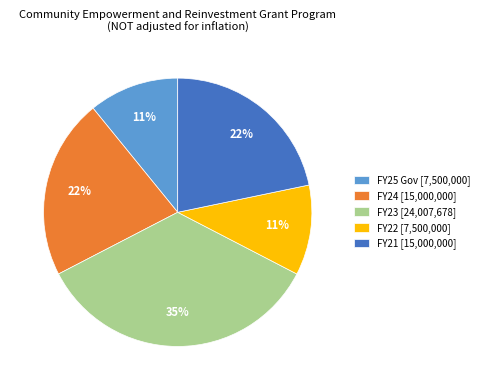

Is the sum of FY25 Gov [7,500,000] and FY23 [24,007,678] greater than half?

No